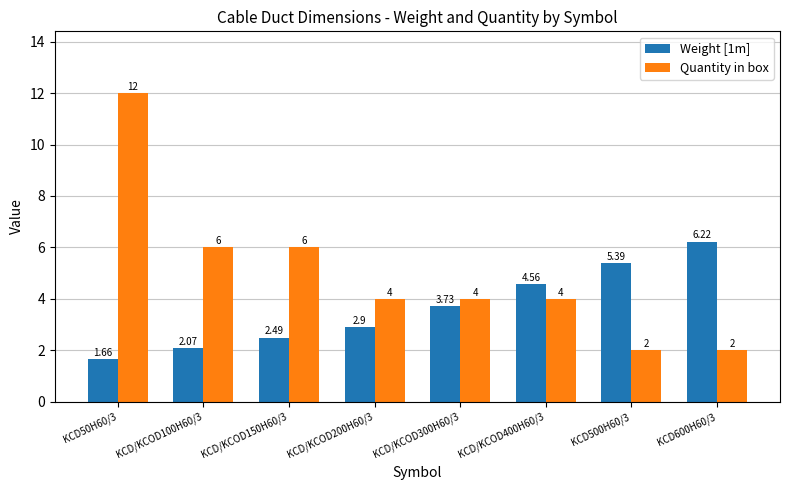

Is the value of Weight [1m] at KCD/KCOD100H60/3 greater than the value of Quantity in box at KCD/KCOD100H60/3?

No